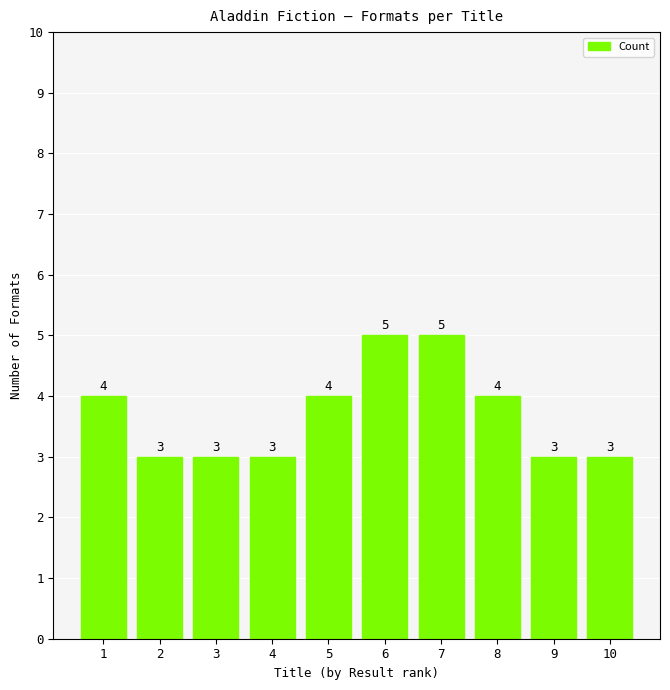

Does the chart contain any negative values?

No